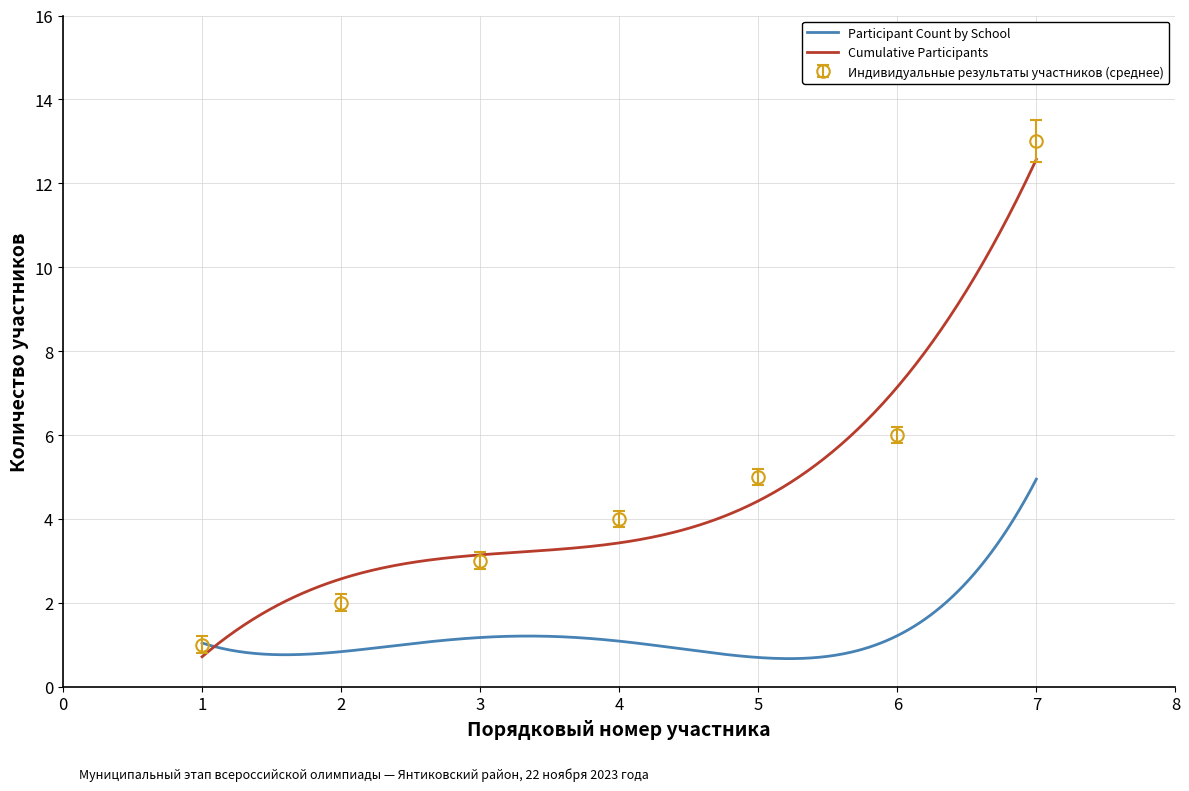

The value of Индивидуальные результаты участников (среднее) at 3 is 1. True or false?

False